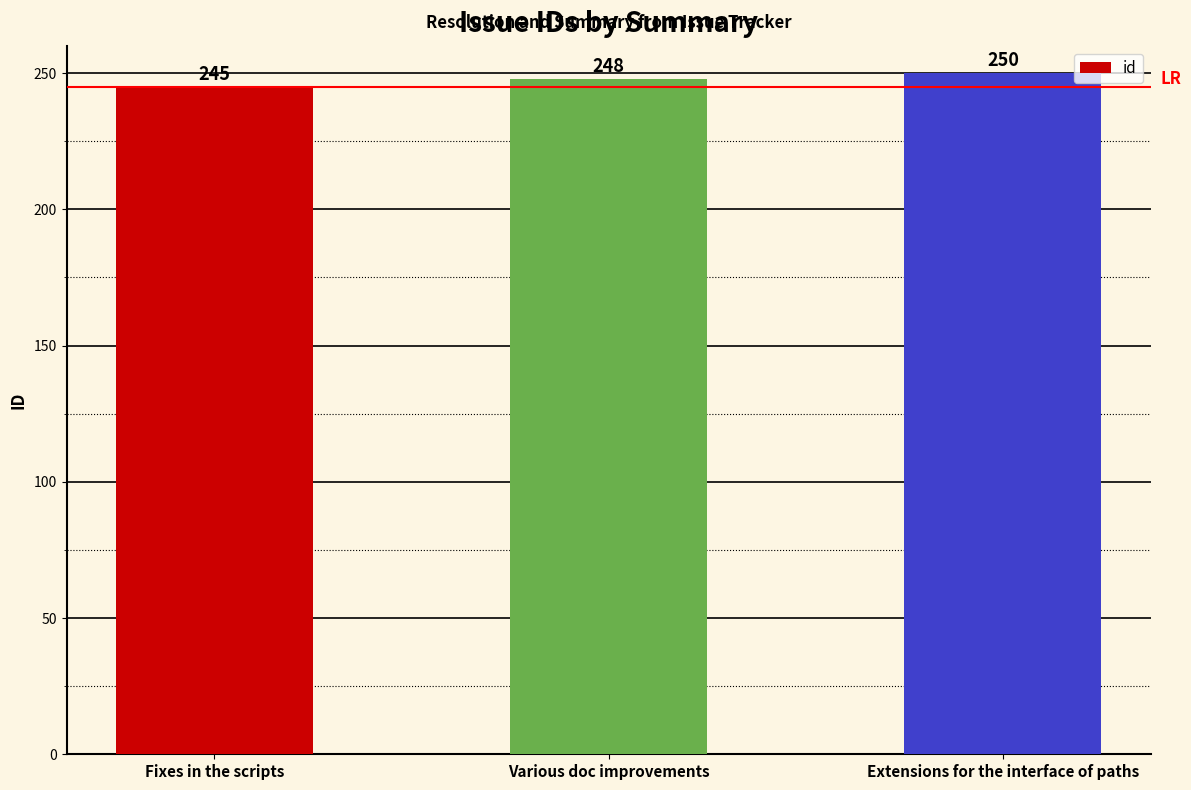

What is the label of the 2nd bar from the left?

Various doc improvements